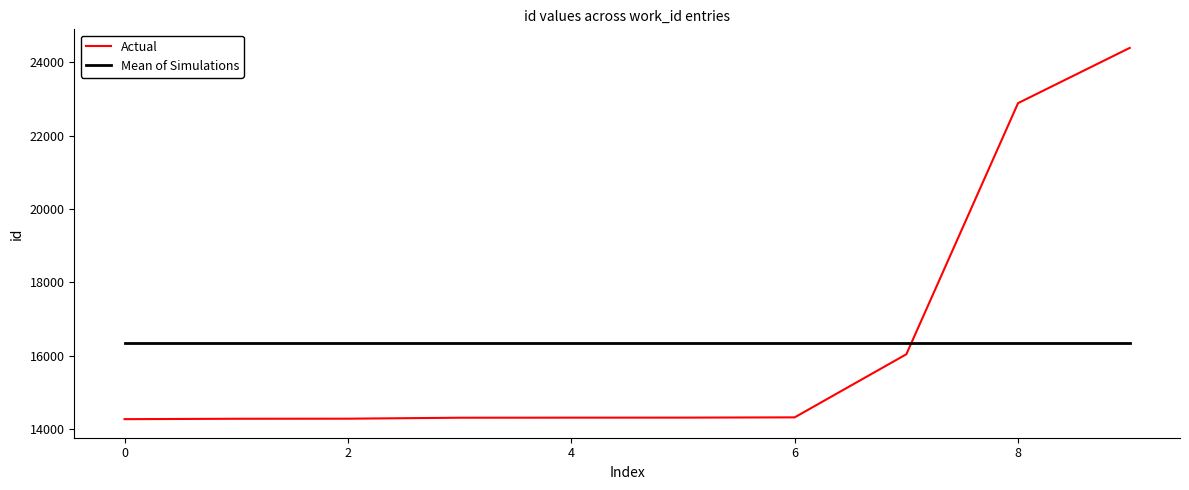

True or false: Actual and Mean of Simulations cross at least once.

True